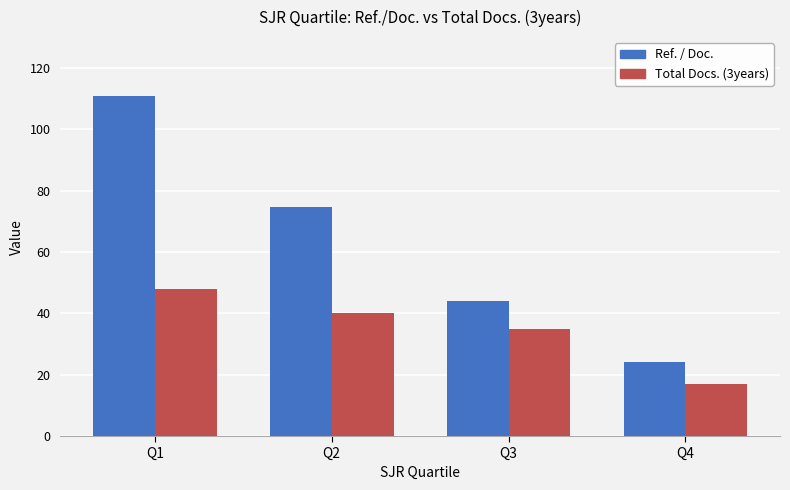

At which label does Ref. / Doc. first exceed 74?

Q1